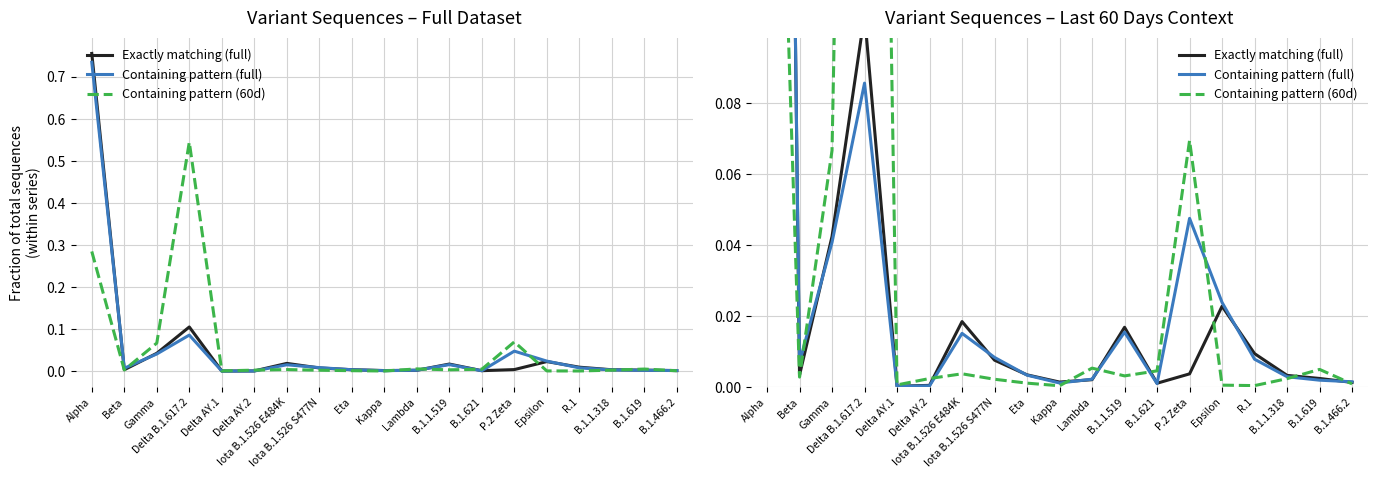

What position from the right is B.1.1.318?

3